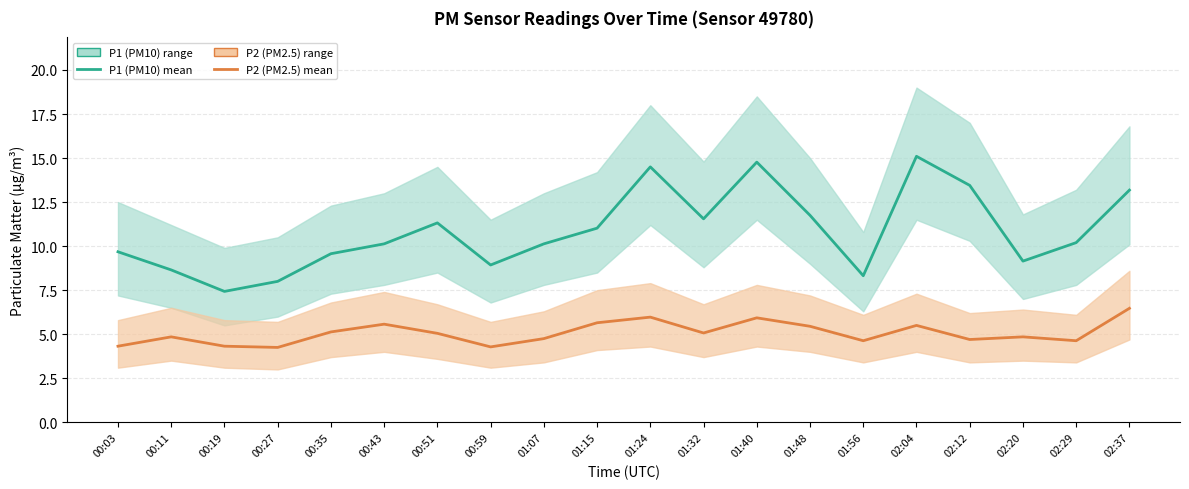

List the series in order of their overall mean, lowest first.

P2 (PM2.5), P1 (PM10)